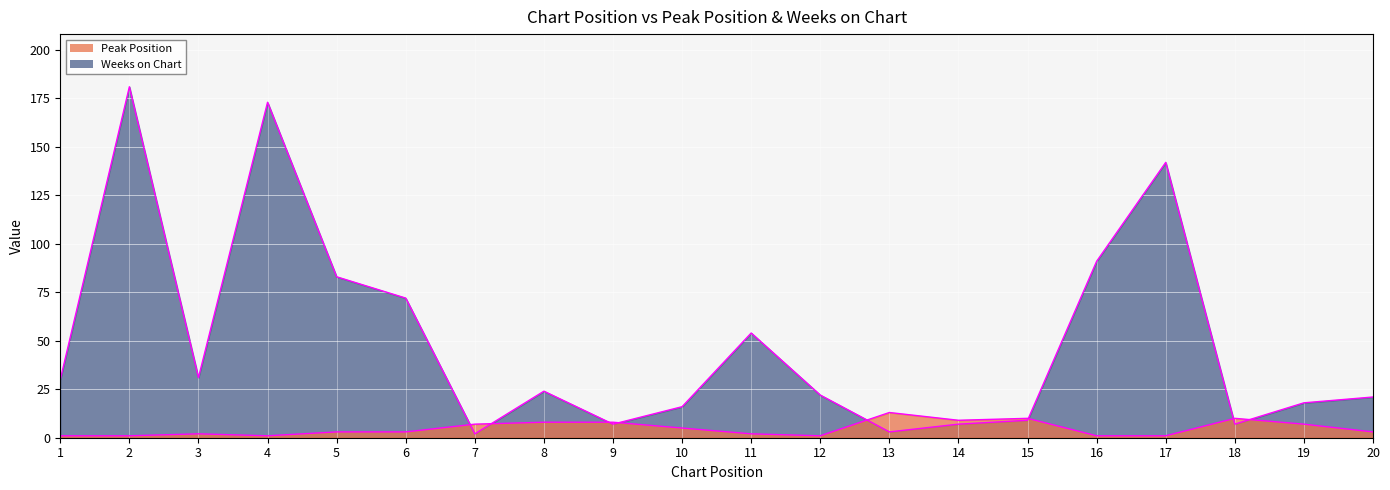

In Weeks on Chart, how many points are lower than both neighbors (excluding endpoints)?

5